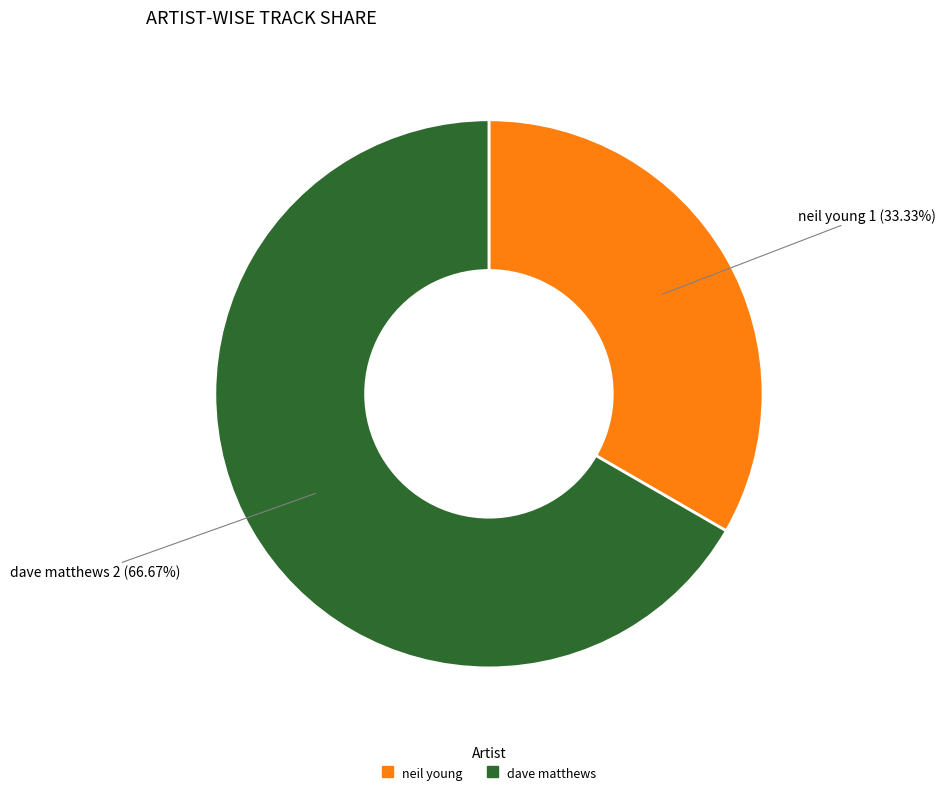

Is the sum of neil young and dave matthews greater than half?

Yes